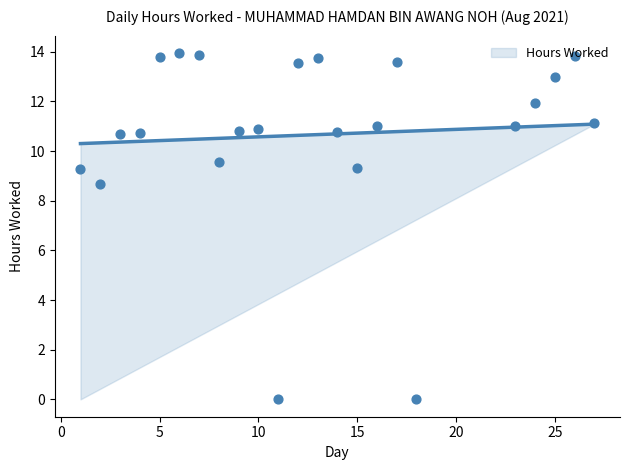

What is the change in value from 8 to 25?

+3.4